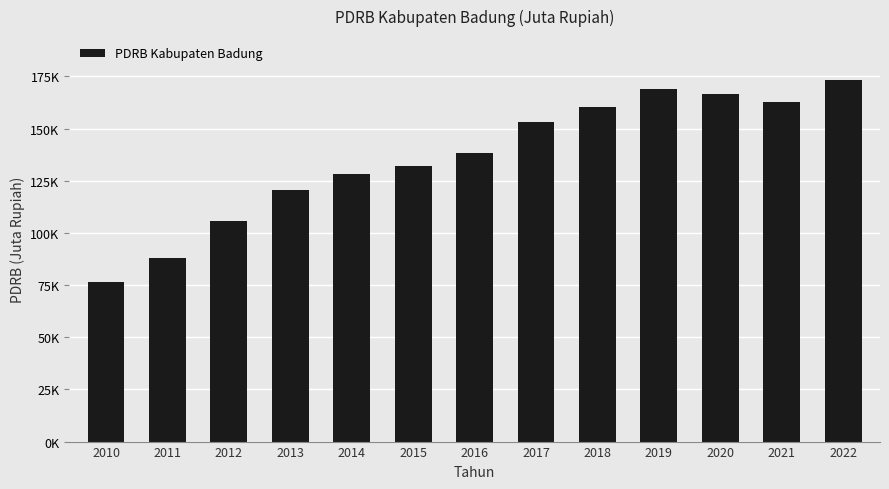

Where does the data first go above 138495?

2016